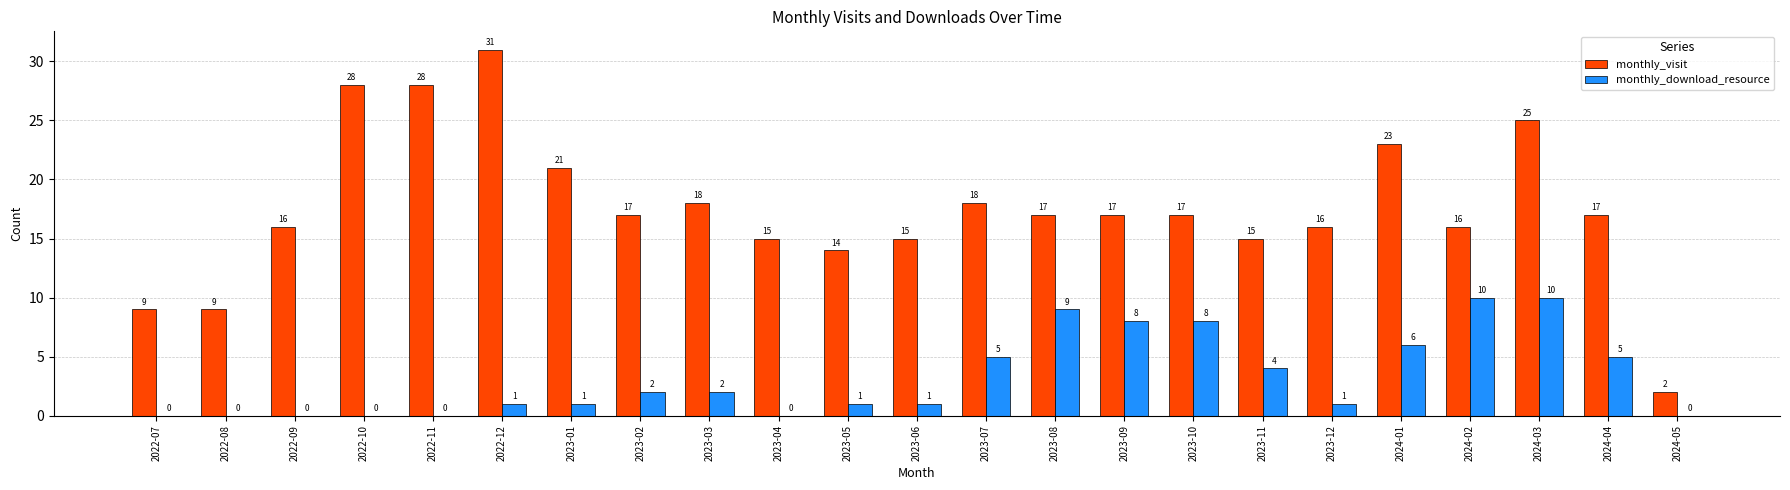

Count the number of categories in the chart.

23